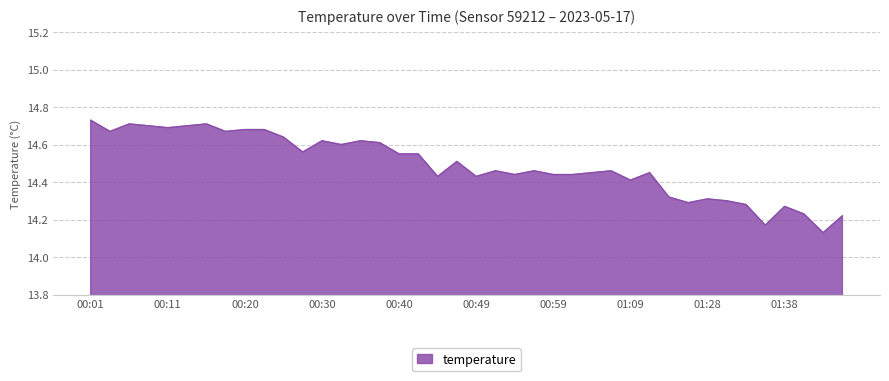

Reading left to right, extract all data points from this chart.

00:01=14.7	00:03=14.7	00:06=14.7	00:08=14.7	00:11=14.7	00:13=14.7	00:15=14.7	00:18=14.7	00:20=14.7	00:23=14.7	00:25=14.6	00:28=14.6	00:30=14.6	00:32=14.6	00:35=14.6	00:37=14.6	00:40=14.6	00:42=14.6	00:45=14.4	00:47=14.5	00:49=14.4	00:52=14.5	00:54=14.4	00:57=14.5	00:59=14.4	01:02=14.4	01:04=14.4	01:06=14.5	01:09=14.4	01:12=14.4	01:23=14.3	01:25=14.3	01:28=14.3	01:30=14.3	01:33=14.3	01:35=14.2	01:38=14.3	01:40=14.2	01:43=14.1	01:48=14.2